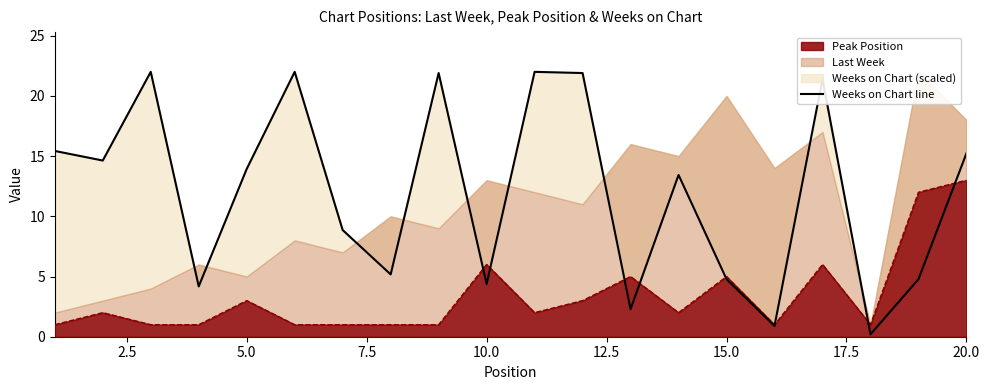

What is the sum of all values?

239.4